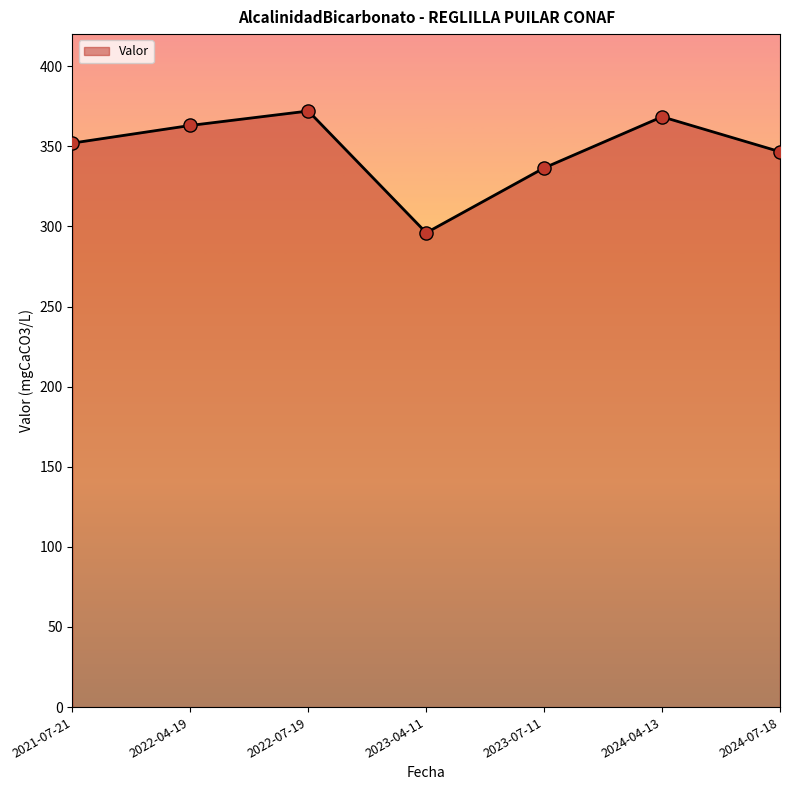

What is the change in value from 2023-04-11 to 2023-07-11?

+40.5